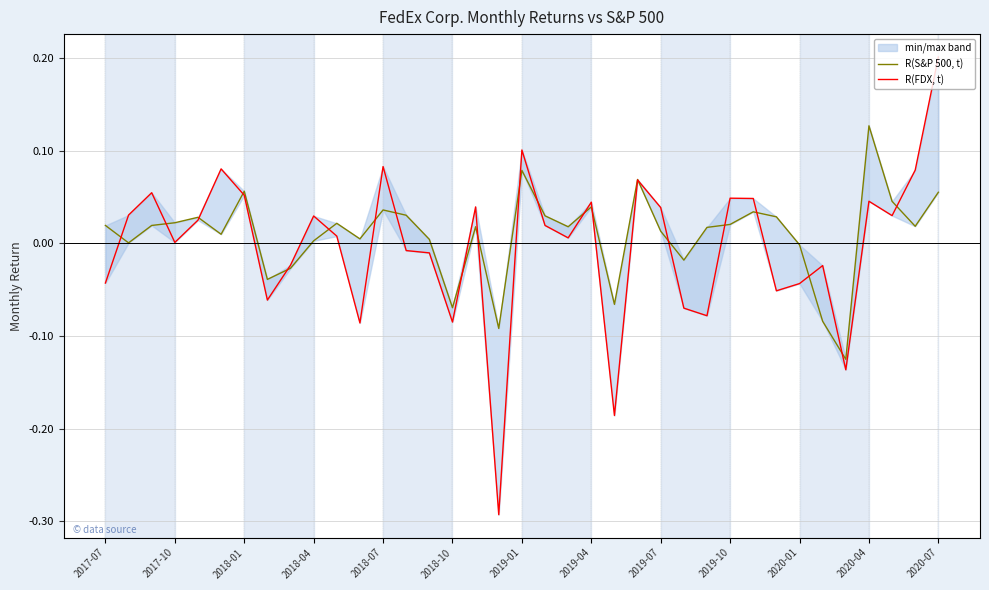

What is the sum of the R(FDX, t) values at 2019-01 and 35?

0.1